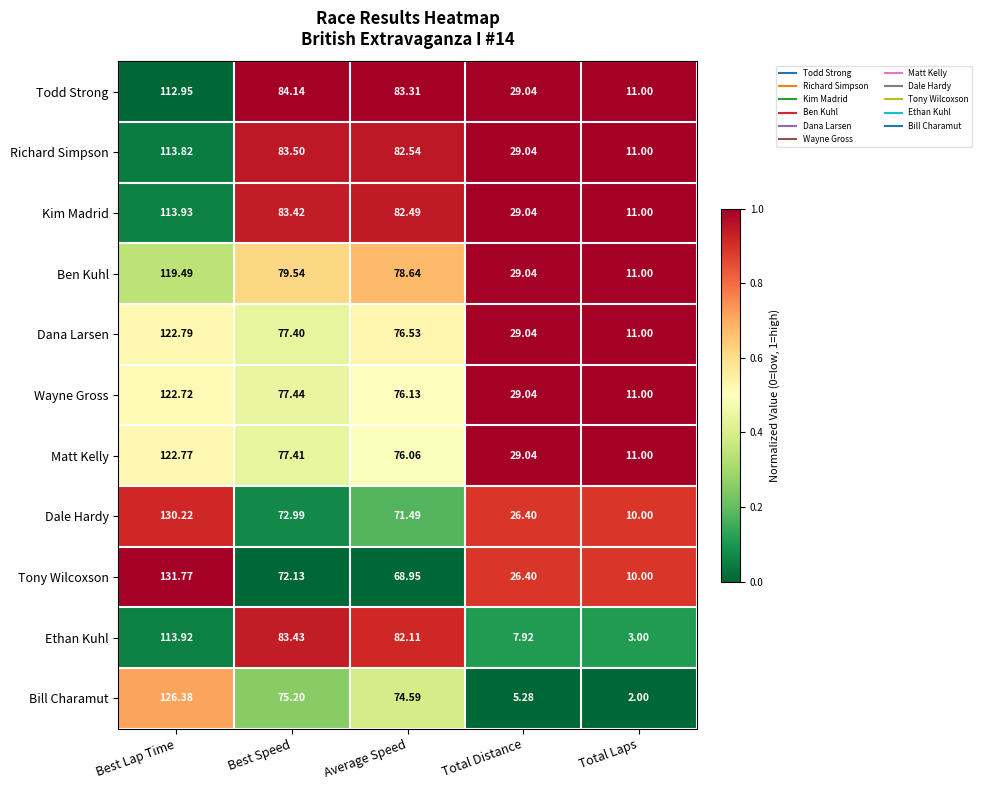

Which series changed the most between Best Speed and Total Distance?

Ethan Kuhl